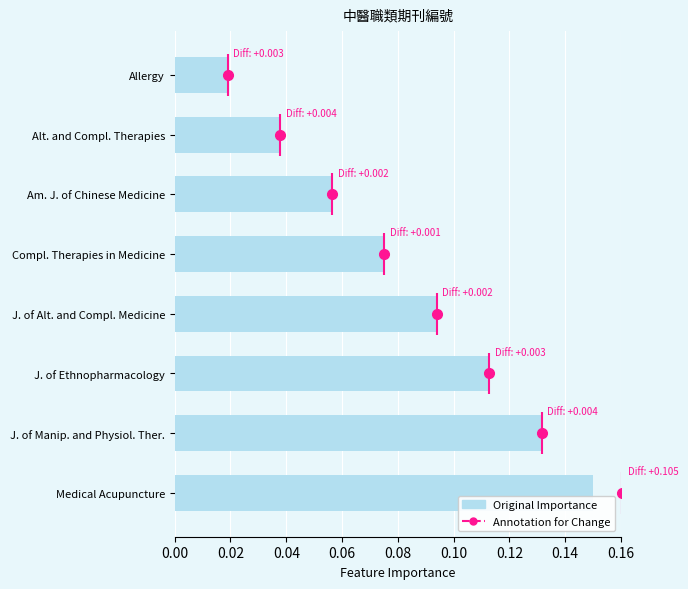

What is the difference between the second highest and second lowest values?

0.1